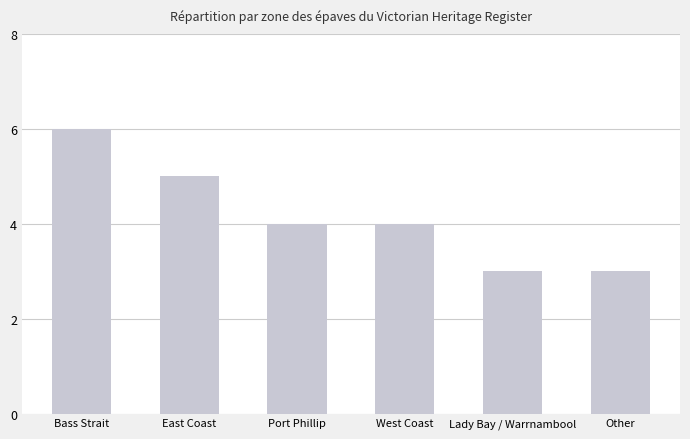

What is the label of the 4th bar from the left?

West Coast